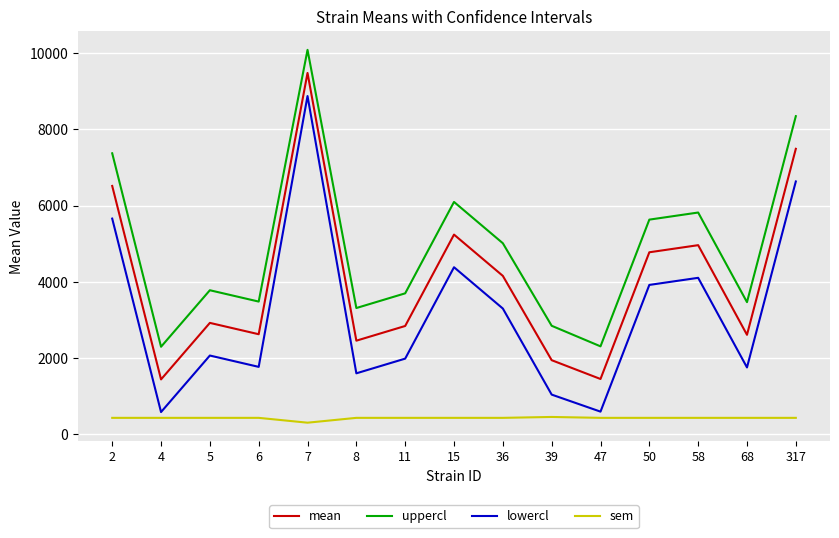

Is it true that sem equals 760.2 at 2?

False